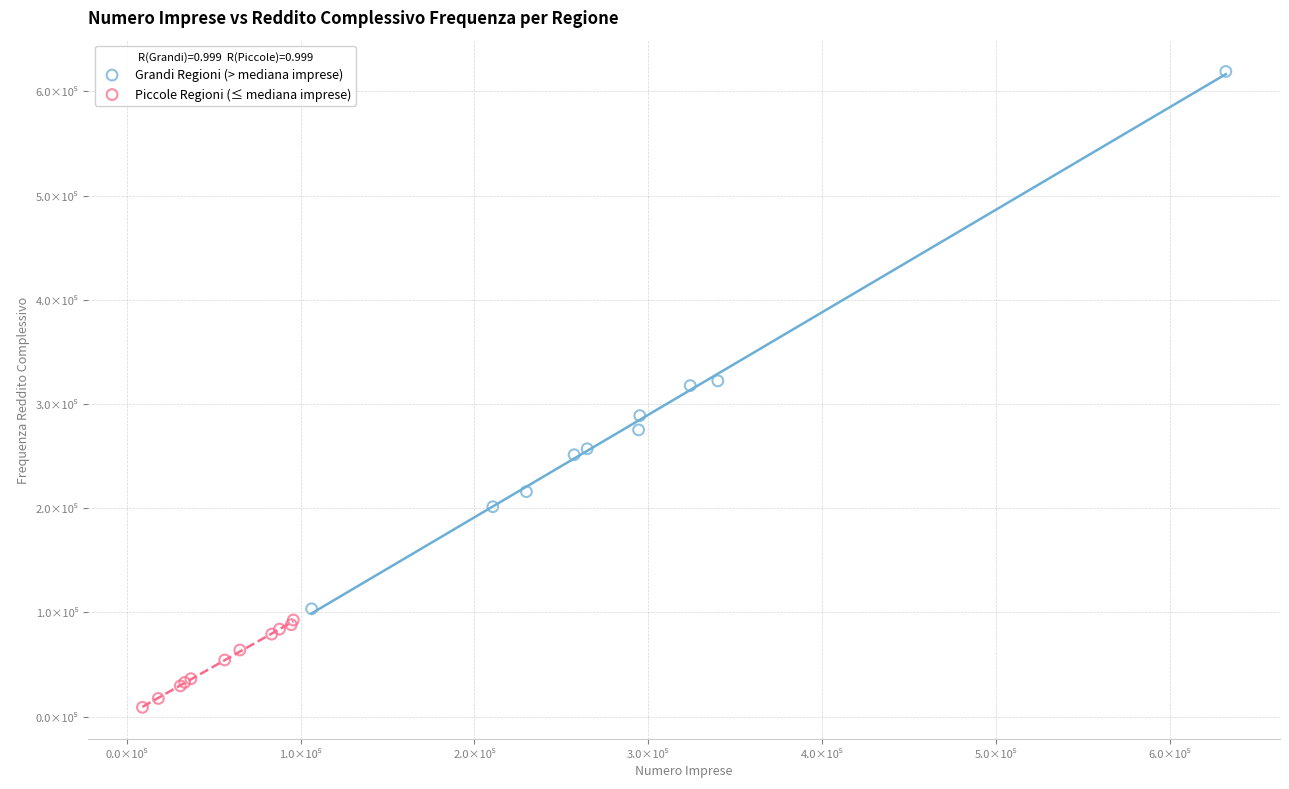

What are all the series names shown in the legend?

Grandi Regioni (> mediana imprese), Piccole Regioni (≤ mediana imprese)